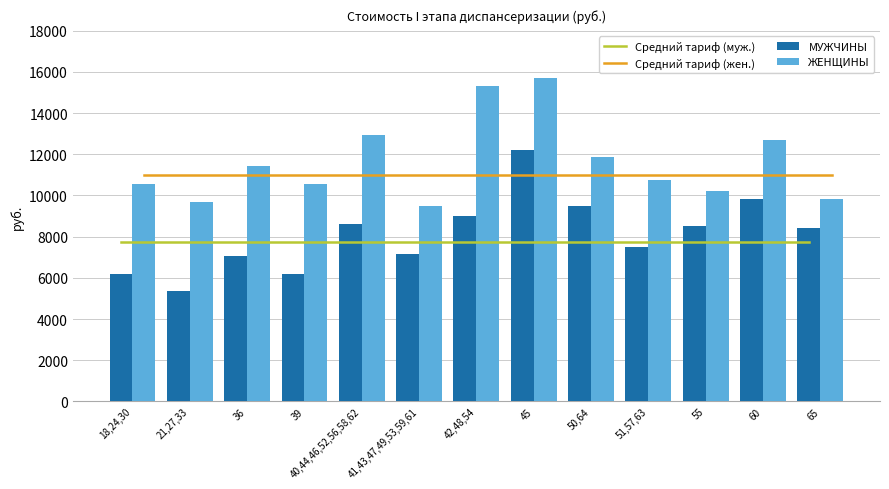

Where is ЖЕНЩИНЫ nearest to the value 12592?

60